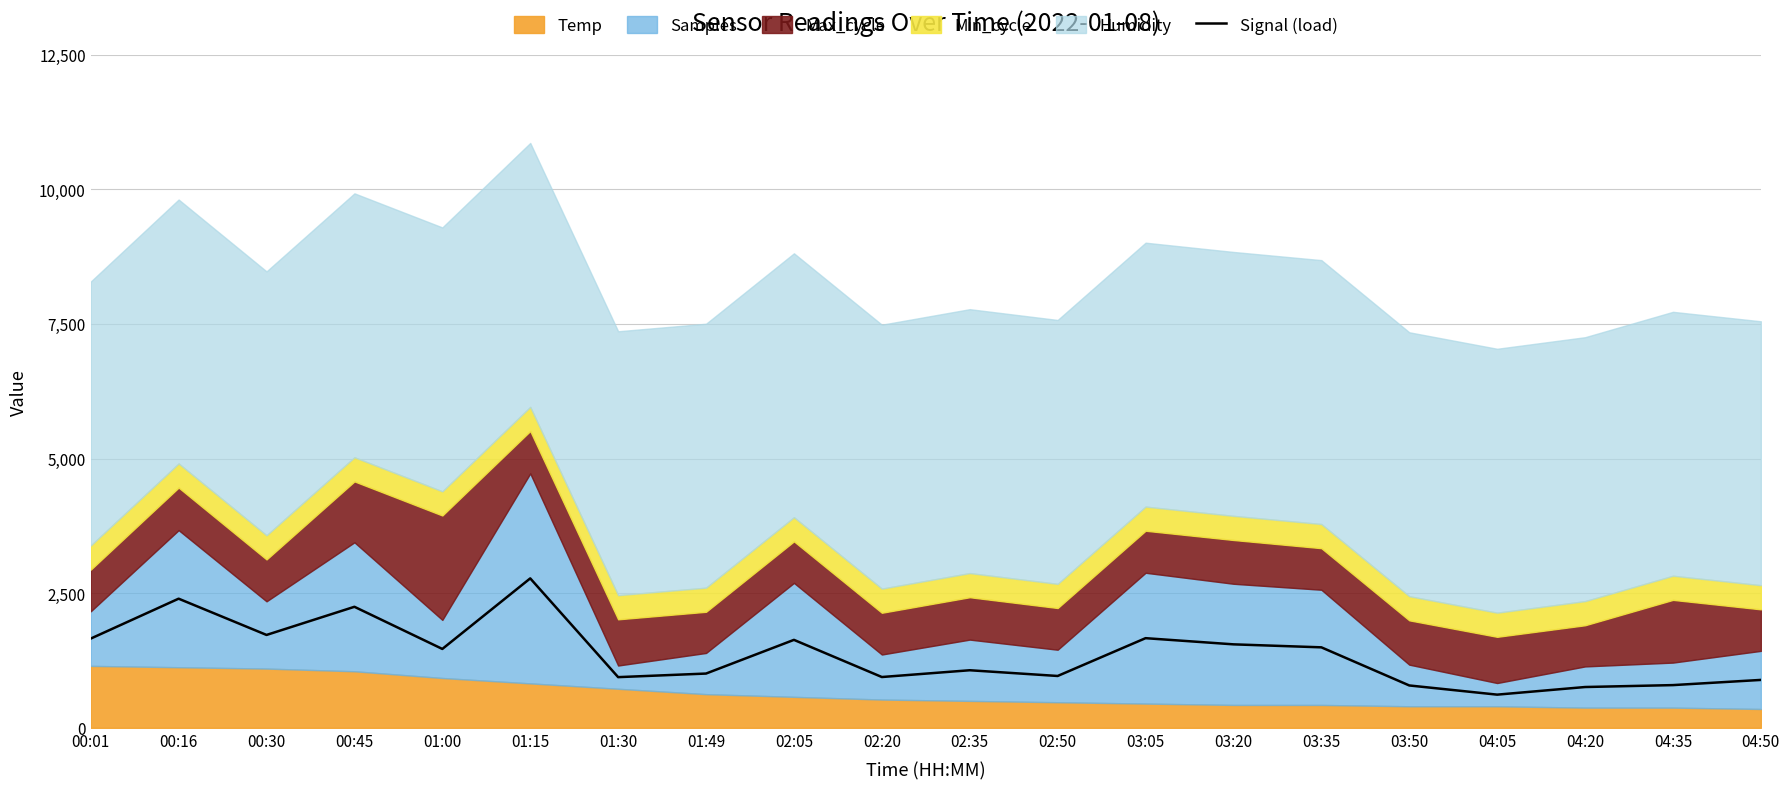

What is the average value?

1368.7